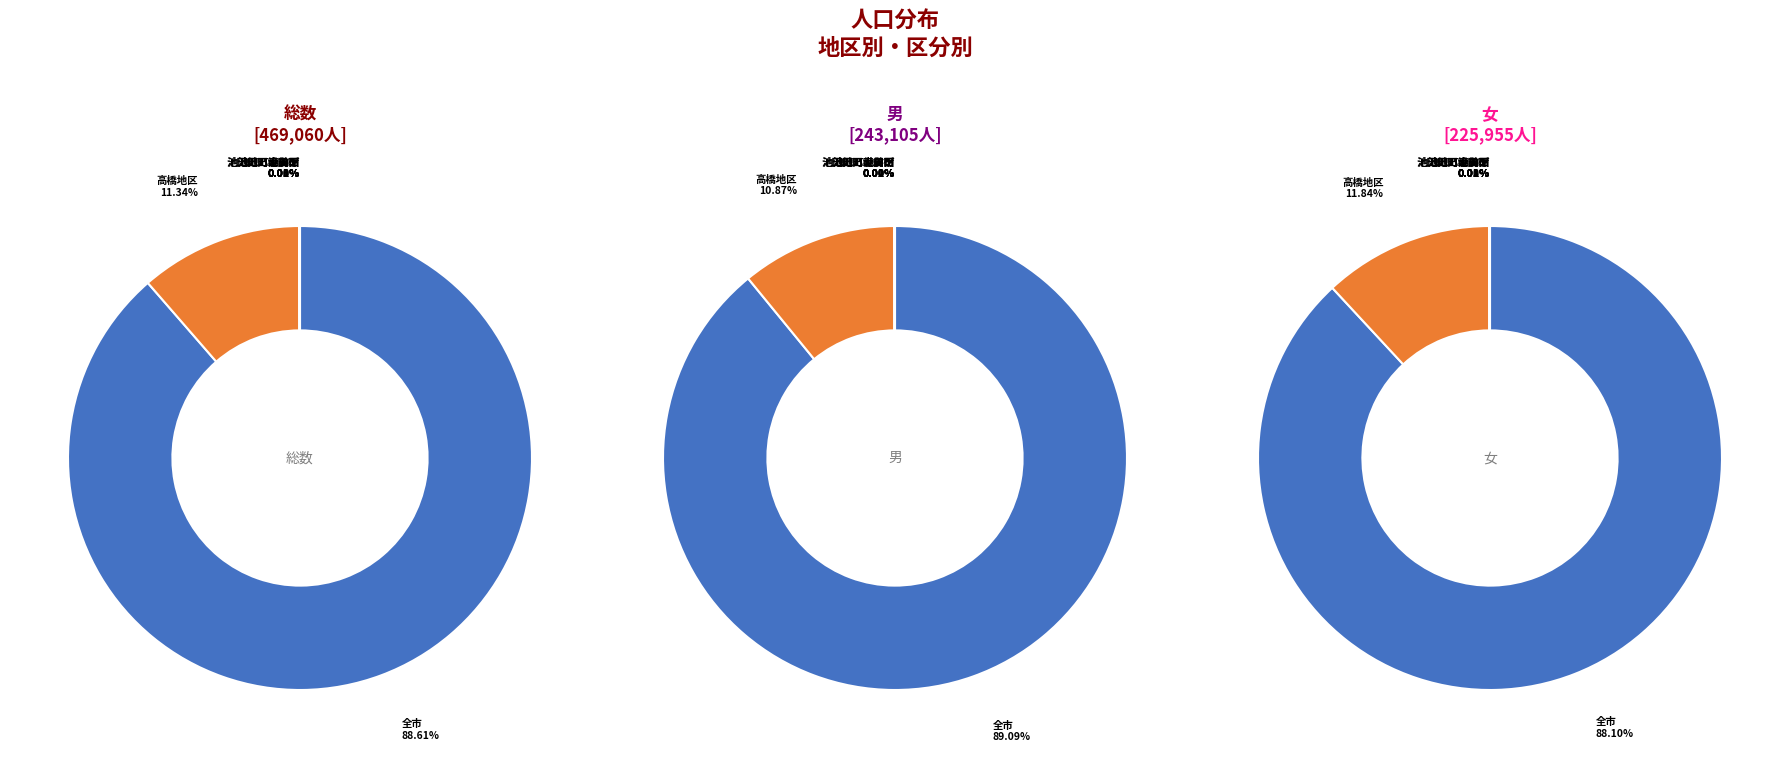

Combined, what portion of the pie is 高橋地区 and 池田町小山田?

10.9%